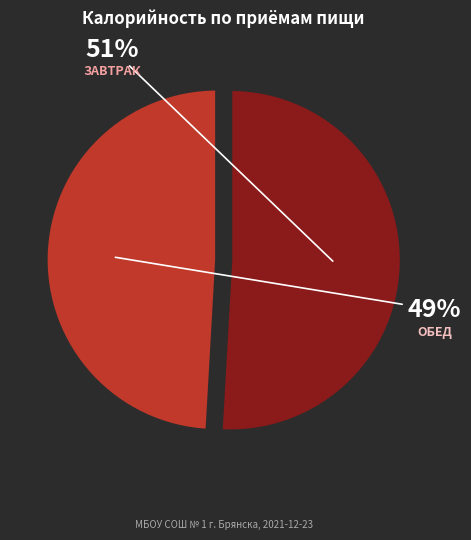

To the nearest percent, what is the average slice percentage?

50%